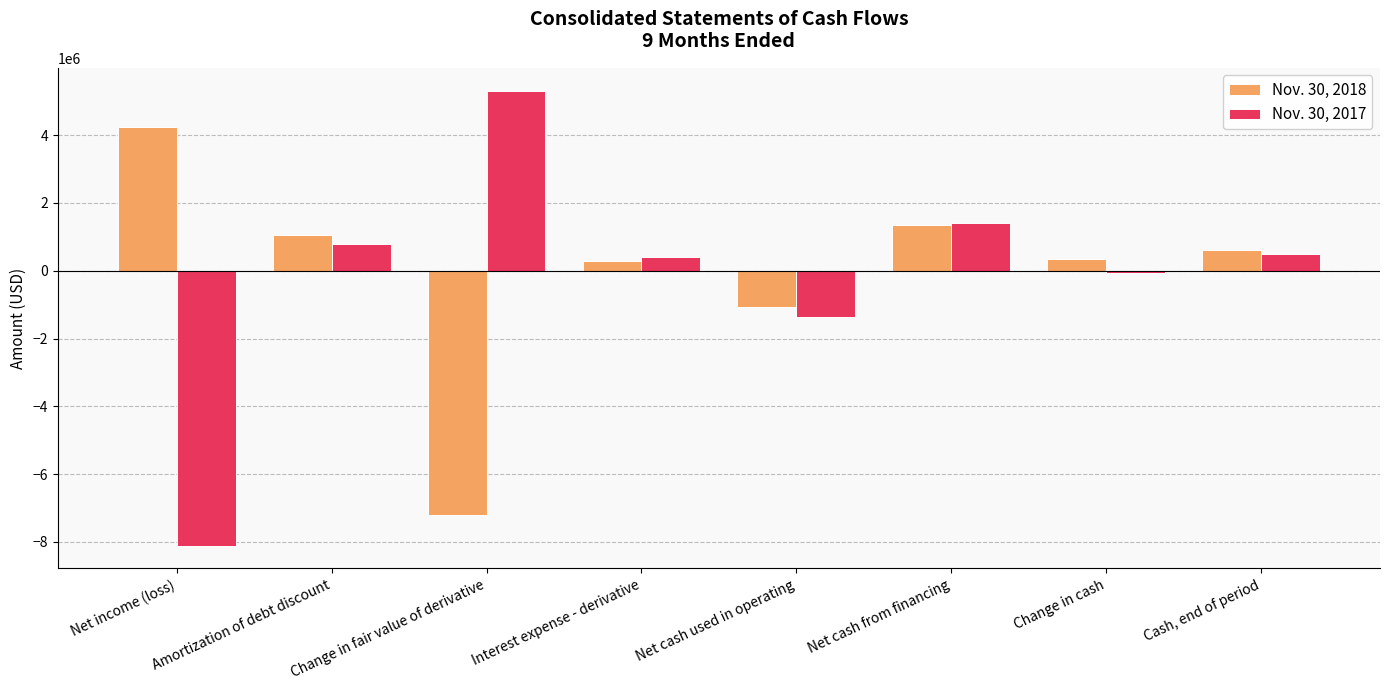

Which series changed the most between Amortization of debt discount and Net cash from financing?

Nov. 30, 2017